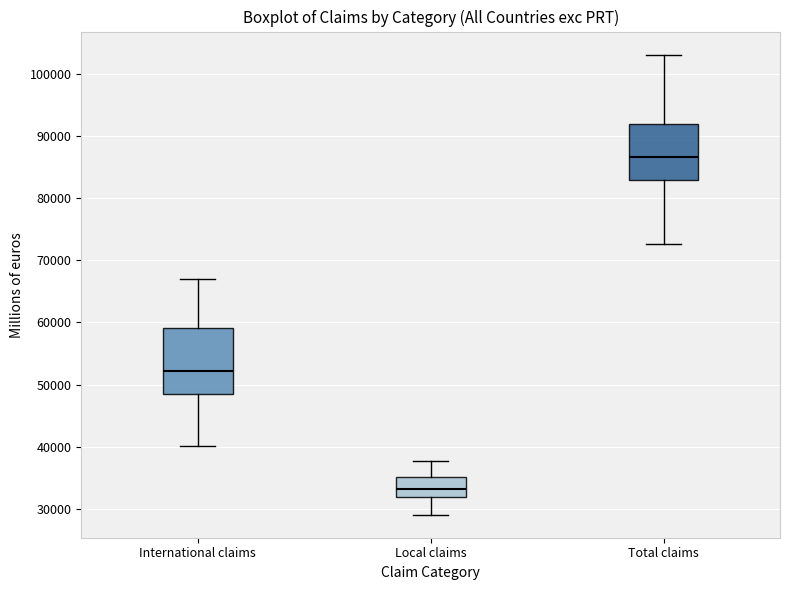

Where does the upper whisker of the box for International claims end on the y-axis? The values are not printed on the chart, so give them approximately, as read against the axis.

67000